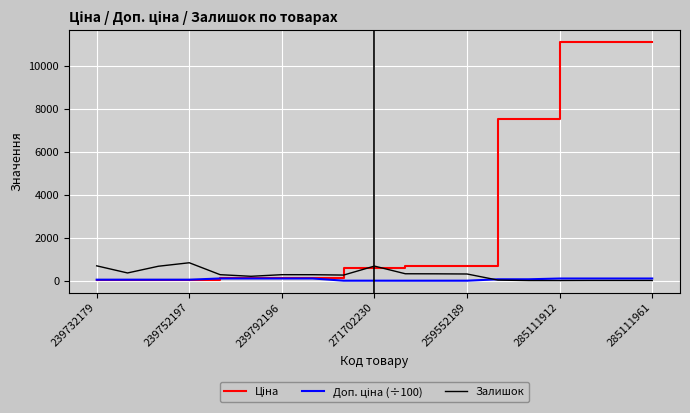

What is the difference between the maximum and second lowest values in the Залишок series?

830.0